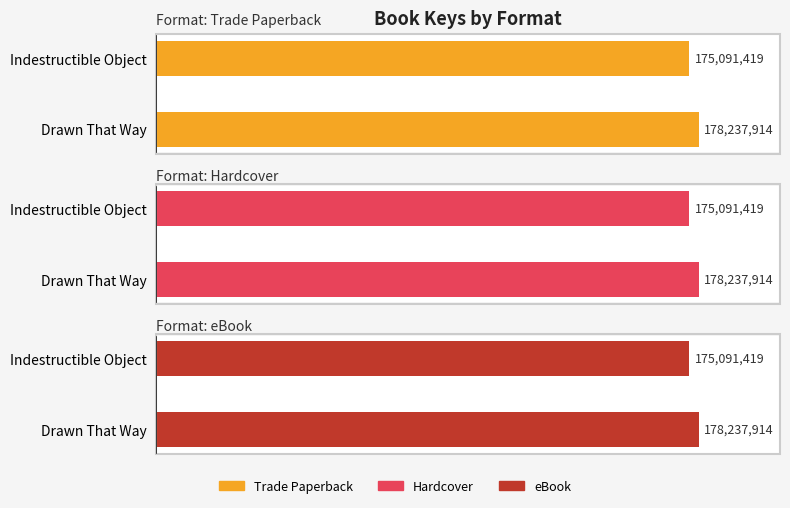

Which series has the largest range (max minus min)?

Trade Paperback